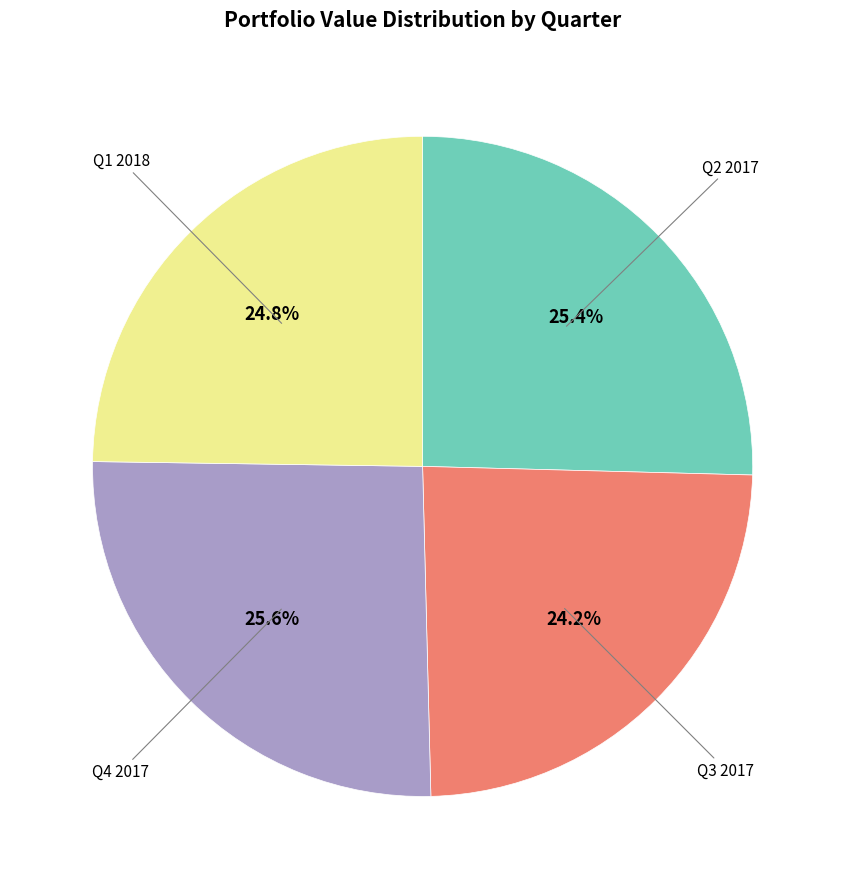

Do Q3 2017 and Q1 2018 together represent more than half of the pie?

No